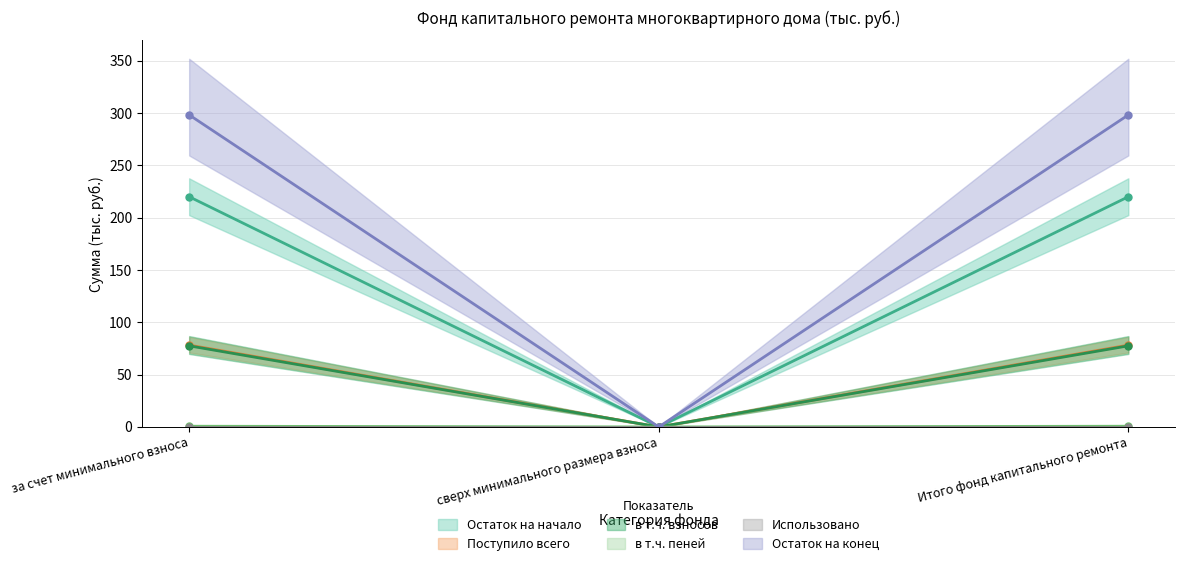

What is the maximum value for в т.ч. пеней?

77.5